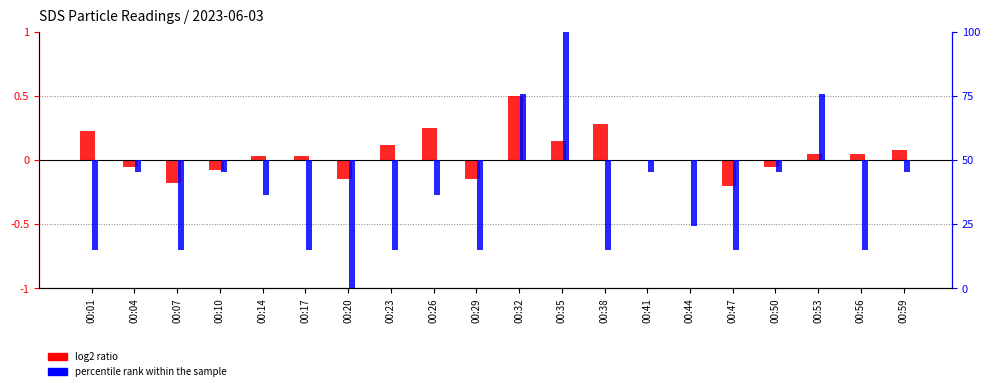

At which label does log2 ratio (SDS_P1) first exceed 0?

00:01